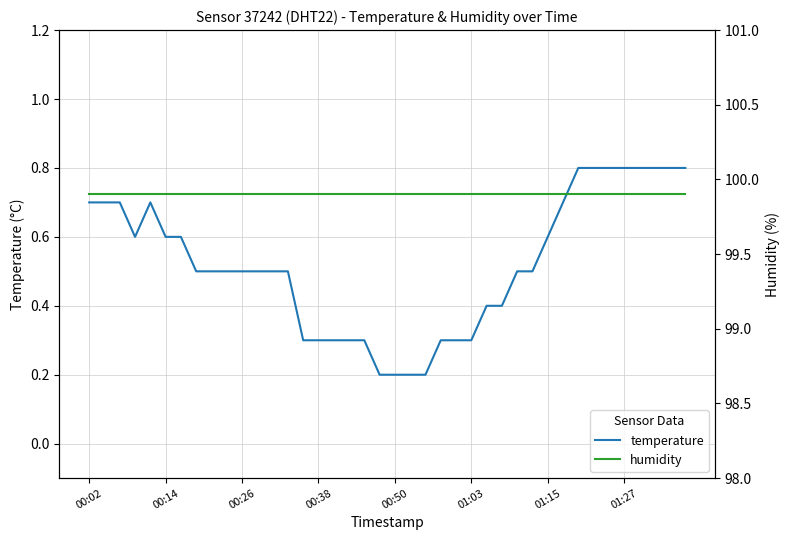

What are all the series names shown in the legend?

temperature, humidity